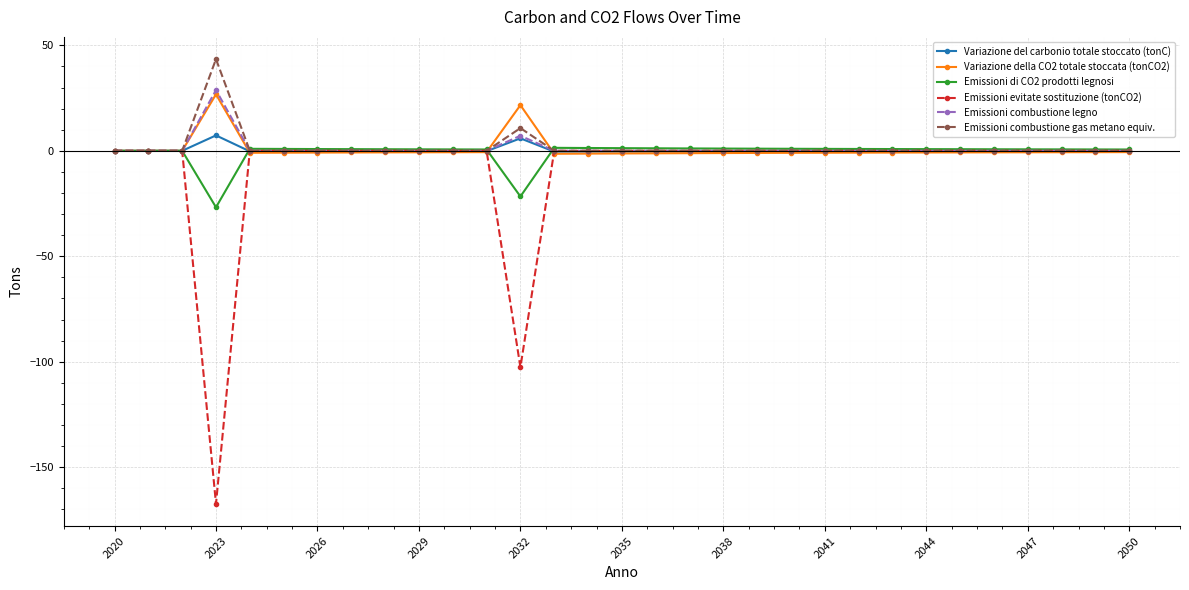

What is the minimum value shown in the chart?

-167.4